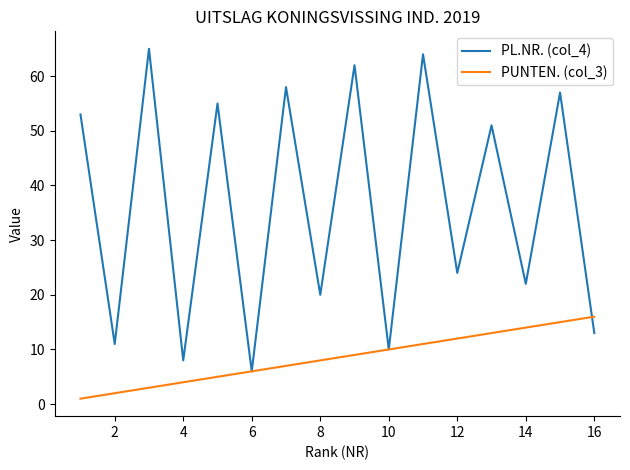

Which series has the largest total across all categories?

PL.NR. (col_4)